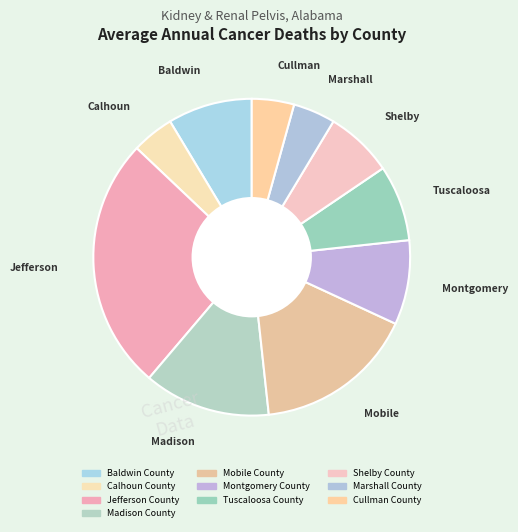

Is it true that Montgomery County is 23% of the pie?

False